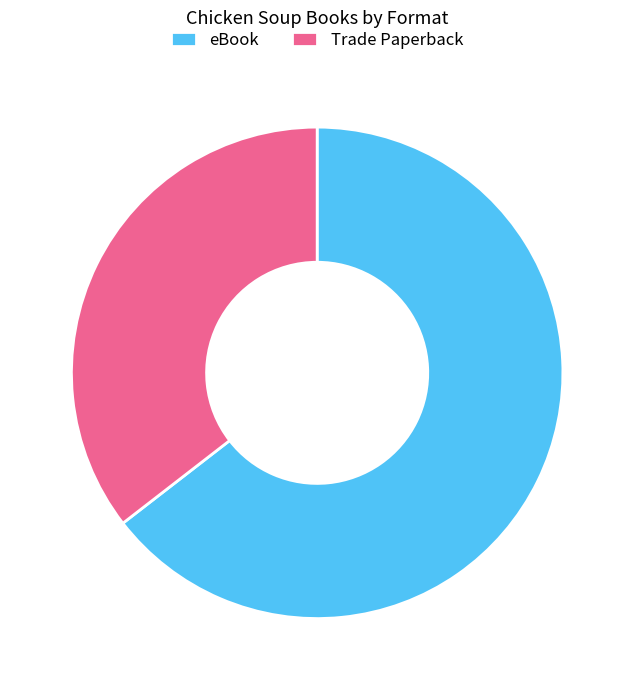

Count the number of slices in the pie.

2